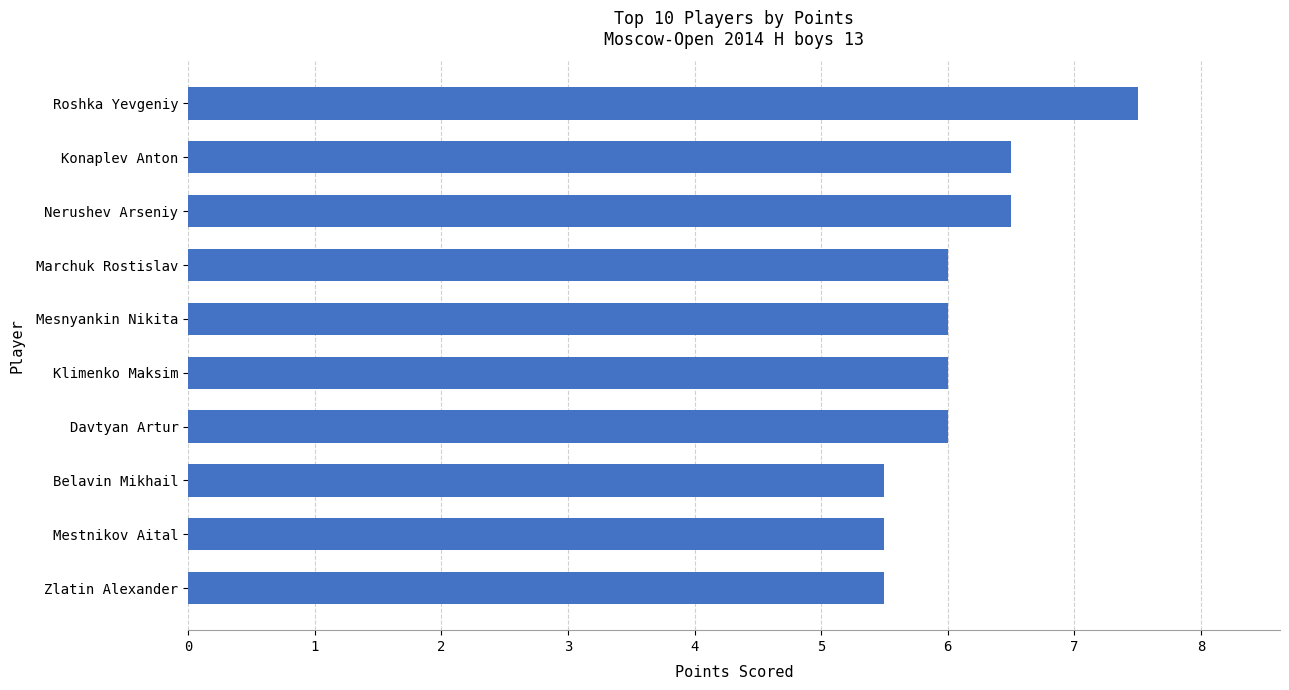

How many distinct data groups are displayed?

1